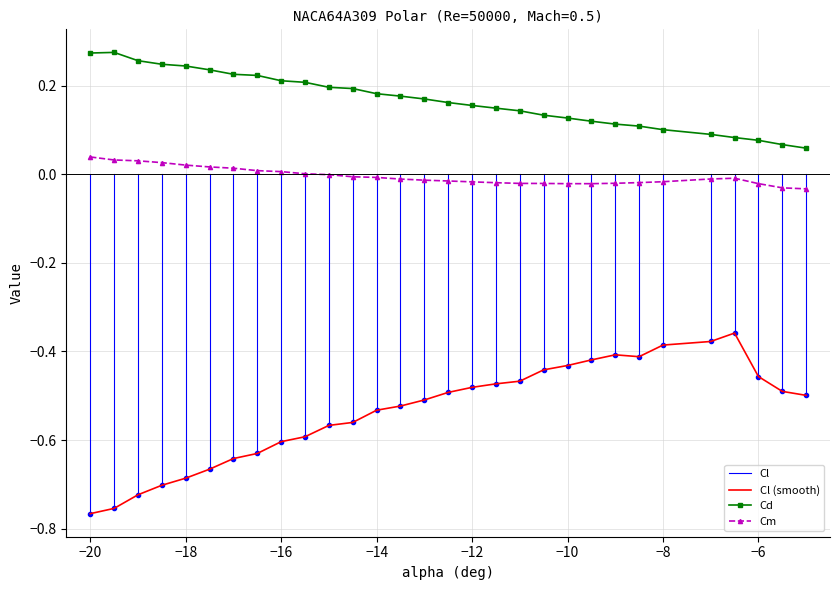

True or false: Cl (smooth) and Cd cross at least once.

False